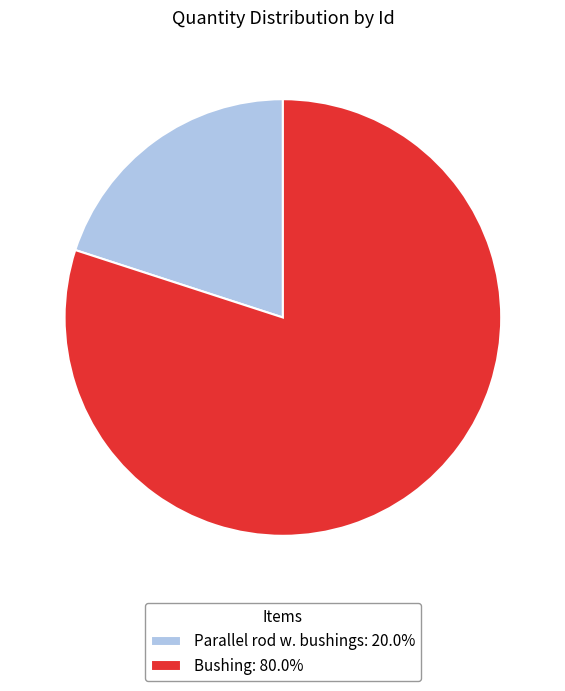

Is the sum of Bushing: 80.0% and Parallel rod w. bushings: 20.0% greater than half?

Yes